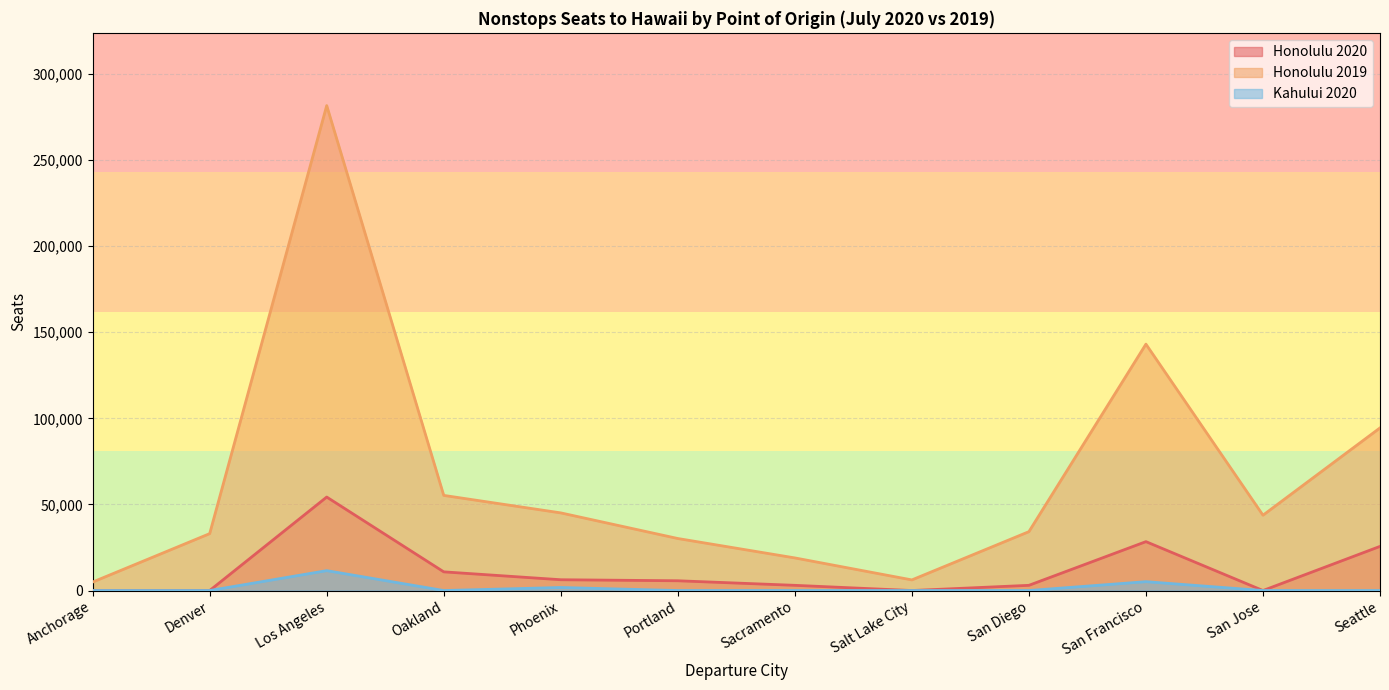

Does the chart have visible grid lines?

Yes